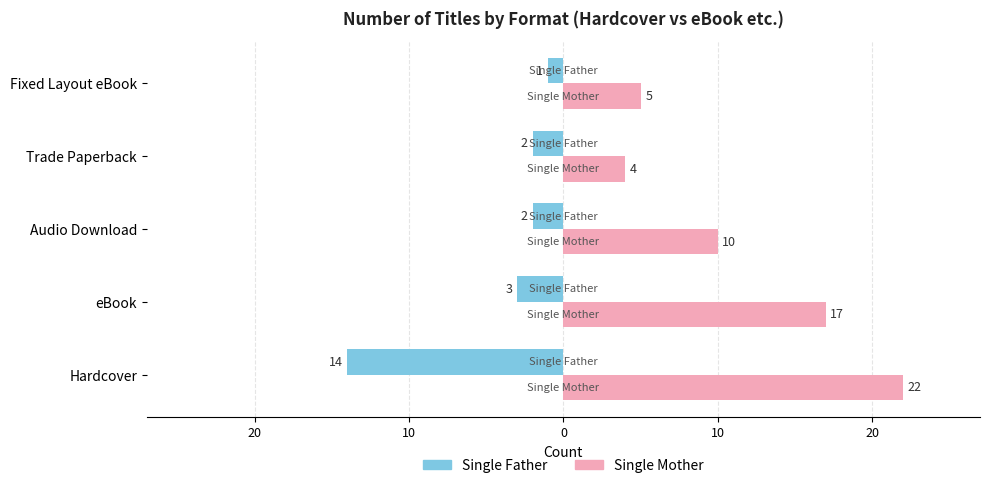

What are all the series names shown in the legend?

Single Father, Single Mother